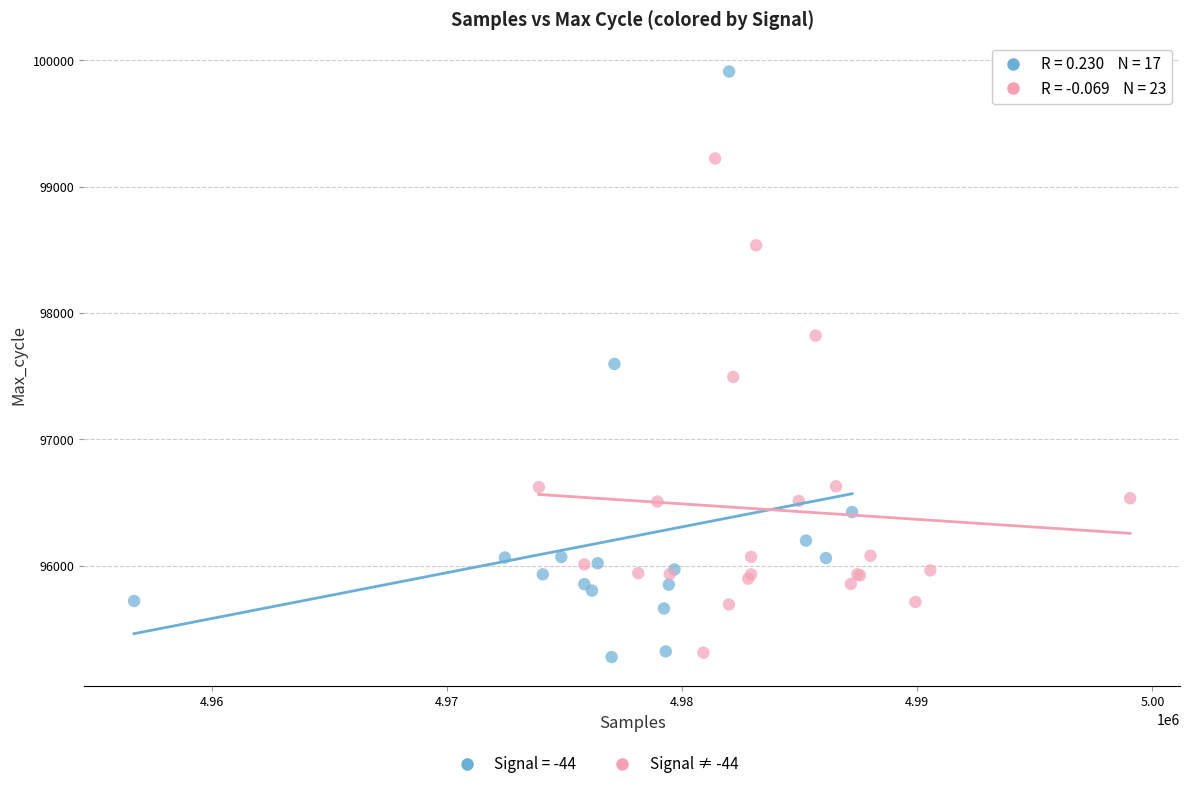

Which series has the widest spread of Y values?

Signal = -44